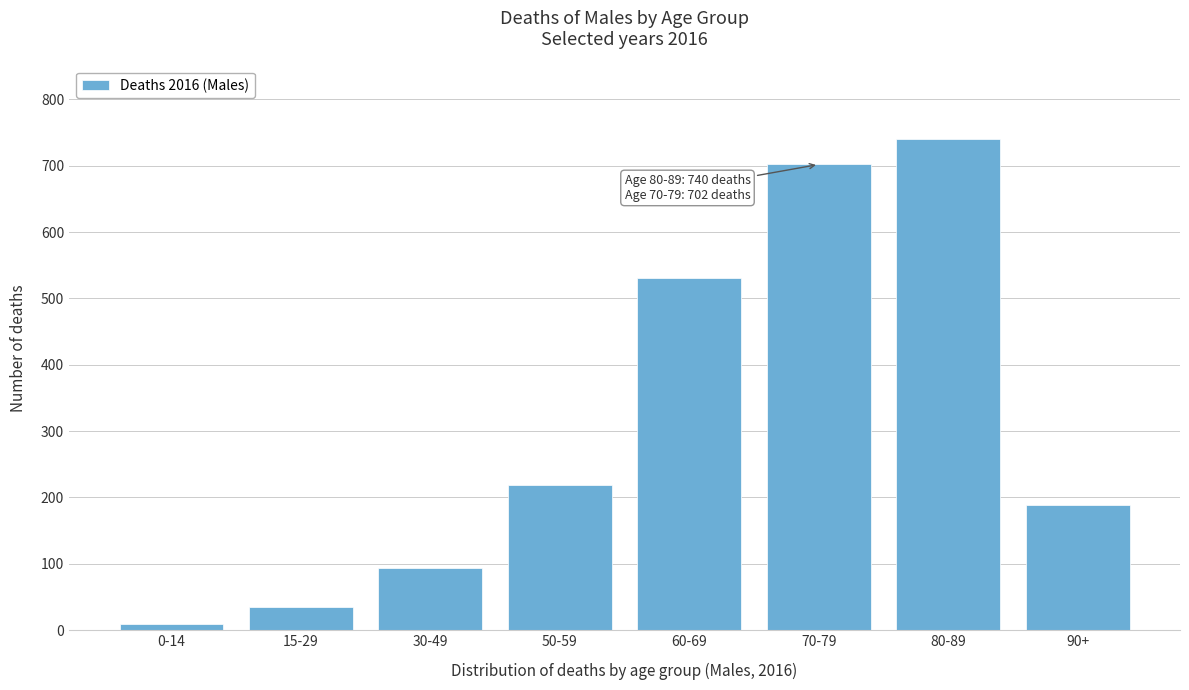

Reading left to right, transcribe all the data shown in this chart.

0-14=9	15-29=34	30-49=94	50-59=219	60-69=531	70-79=702	80-89=740	90+=188